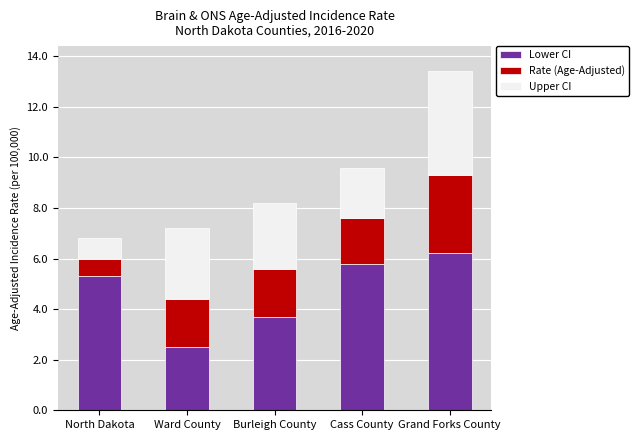

How many bars are there in total?

5